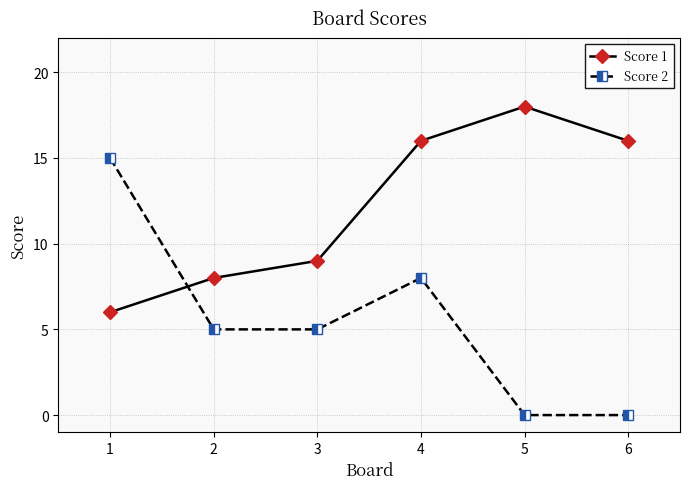

What is the difference between the highest and lowest values at 2?

3